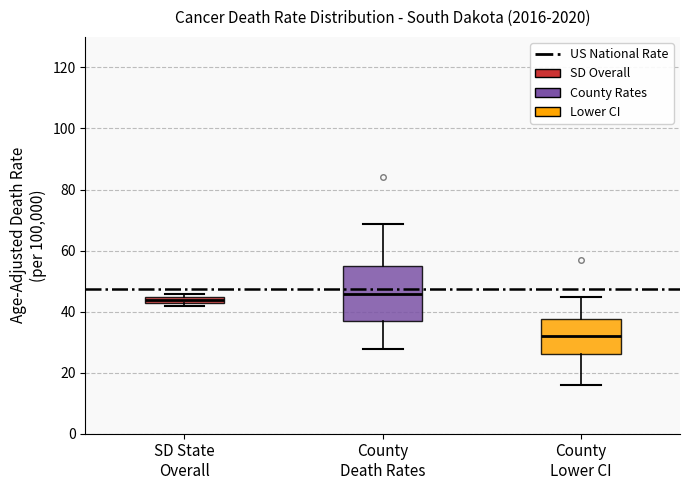

Where is the lower edge of the box for SD State Overall on the y-axis? The values are not printed on the chart, so give them approximately, as read against the axis.

42